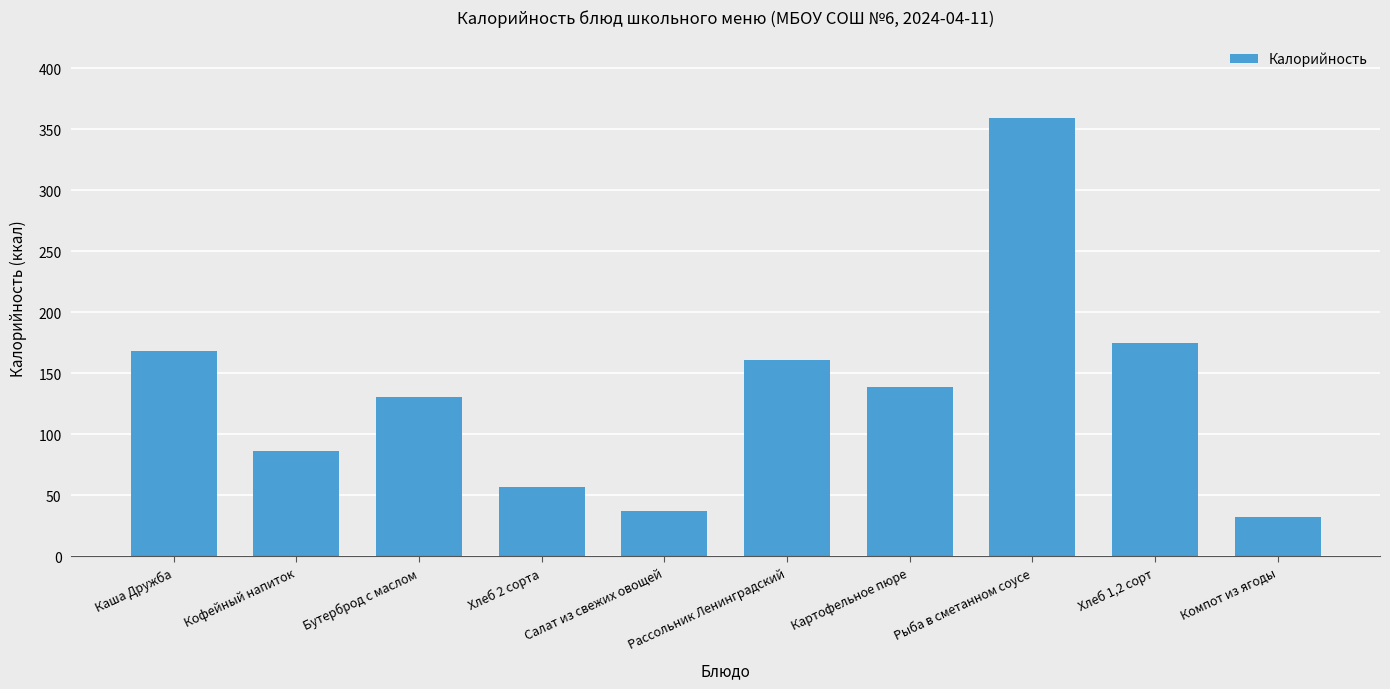

Approximately how many times larger is the value at Компот из ягоды compared to Хлеб 2 сорта?

0.6